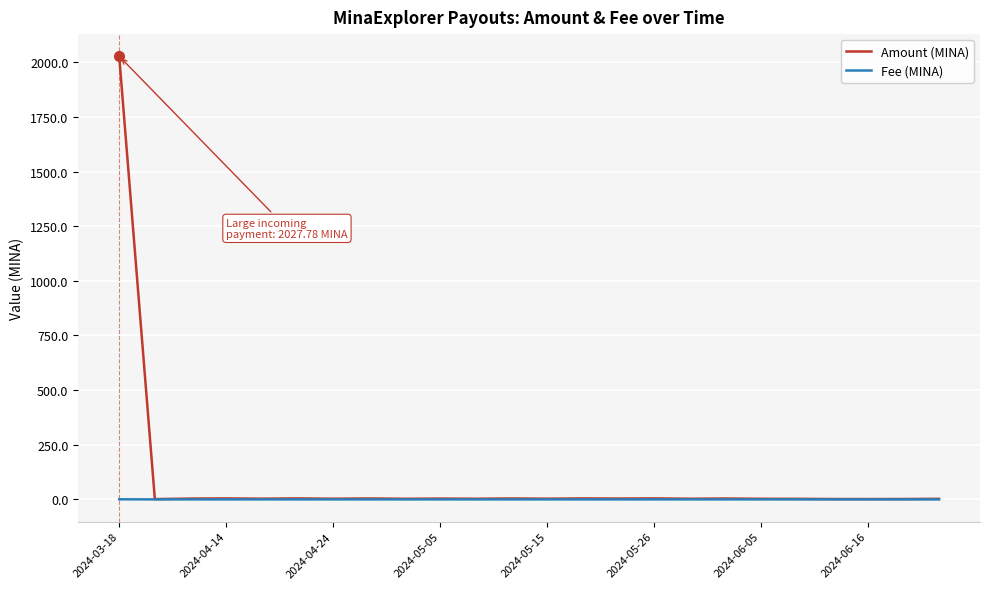

Rank the series by their maximum value, from lowest to highest.

Fee (MINA), Amount (MINA)